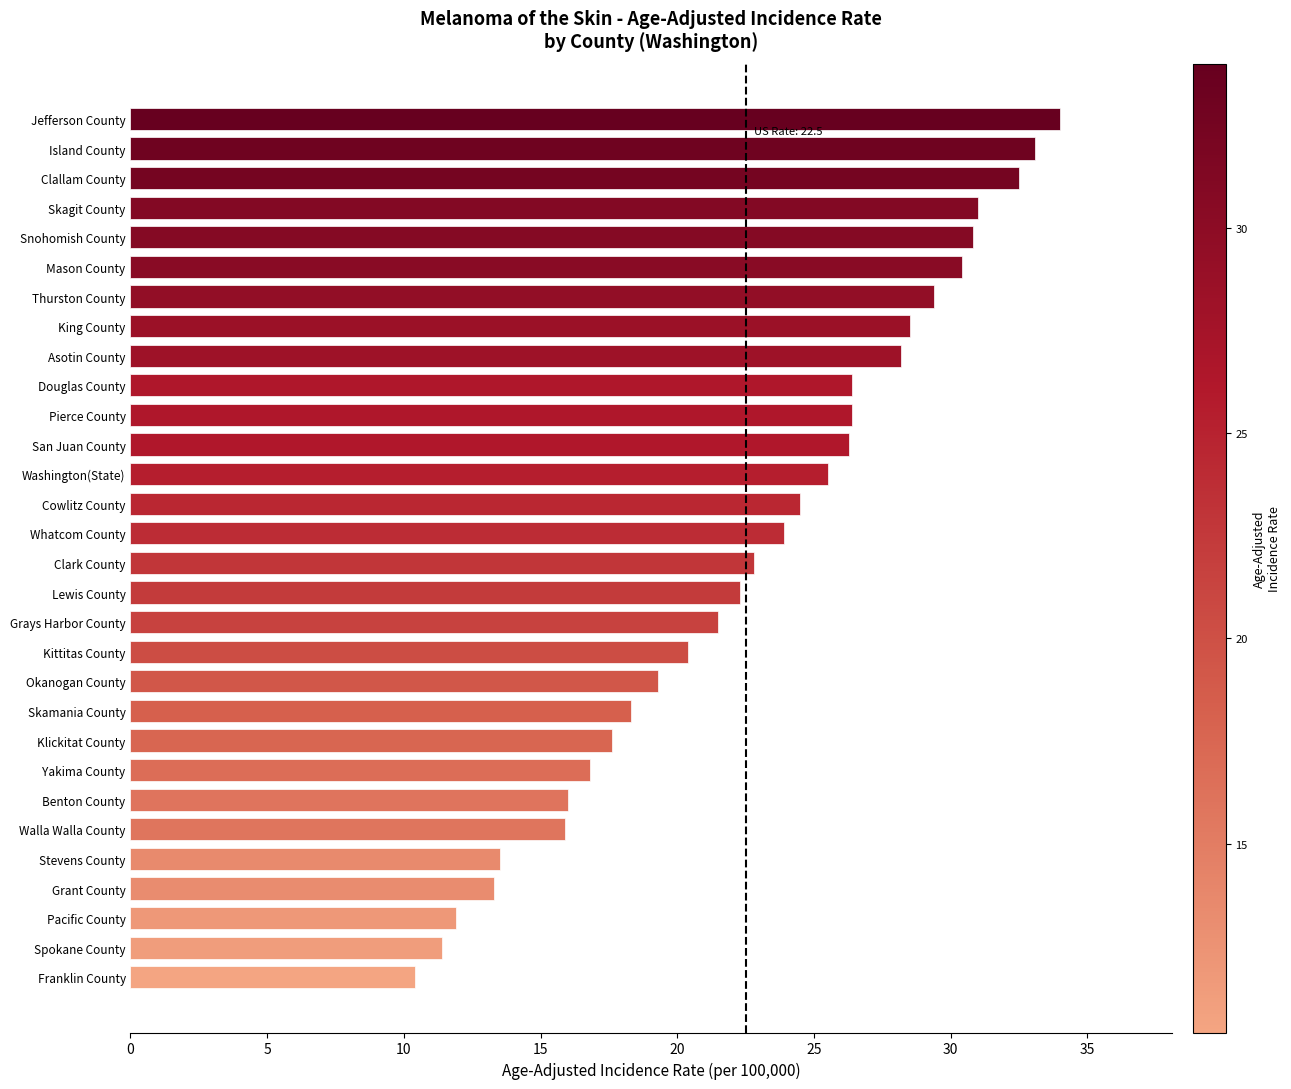

Which category has the lowest value across all series?

Franklin County